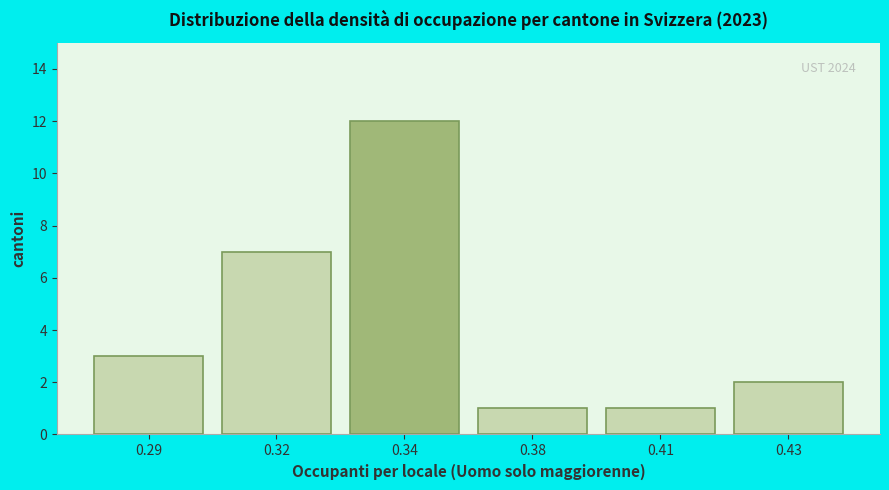

Reading left to right, extract all data points from this chart.

3	7	12	1	1	2